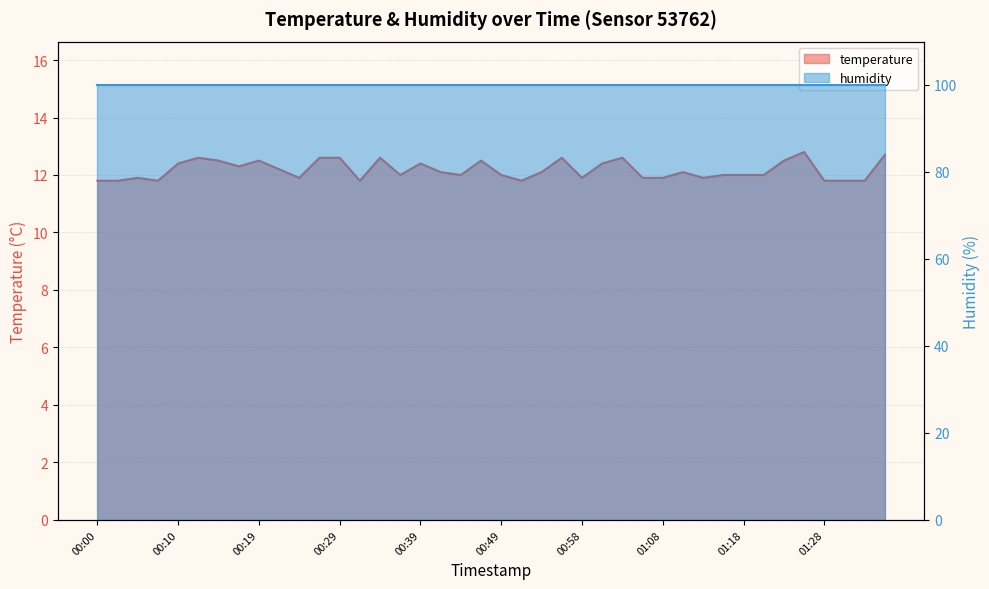

What is the difference between the maximum and minimum values?

1.0